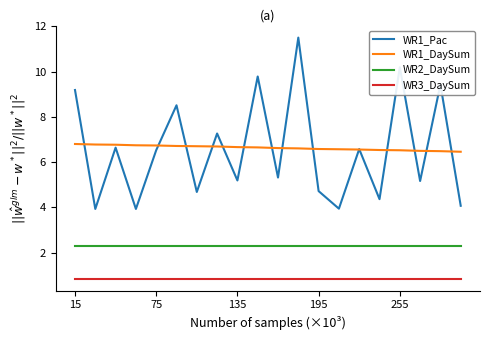

What is the minimum value for WR2_DaySum?

2.3